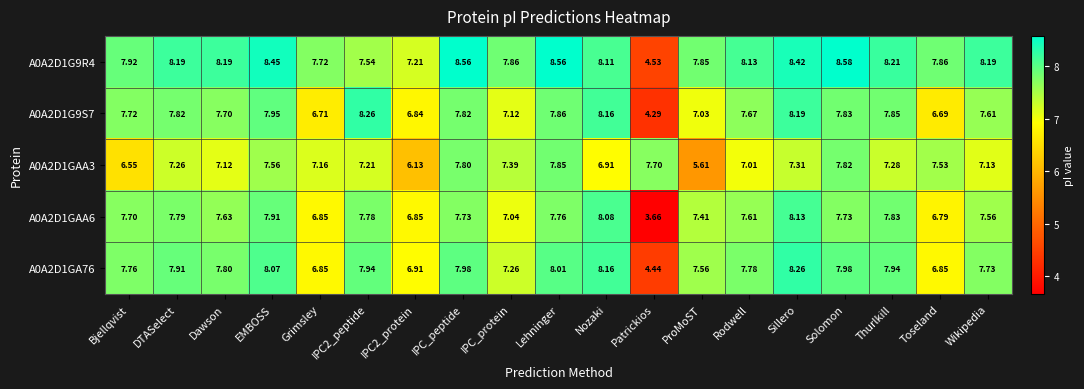

Which label corresponds to the smallest value in the chart?

Patrickios